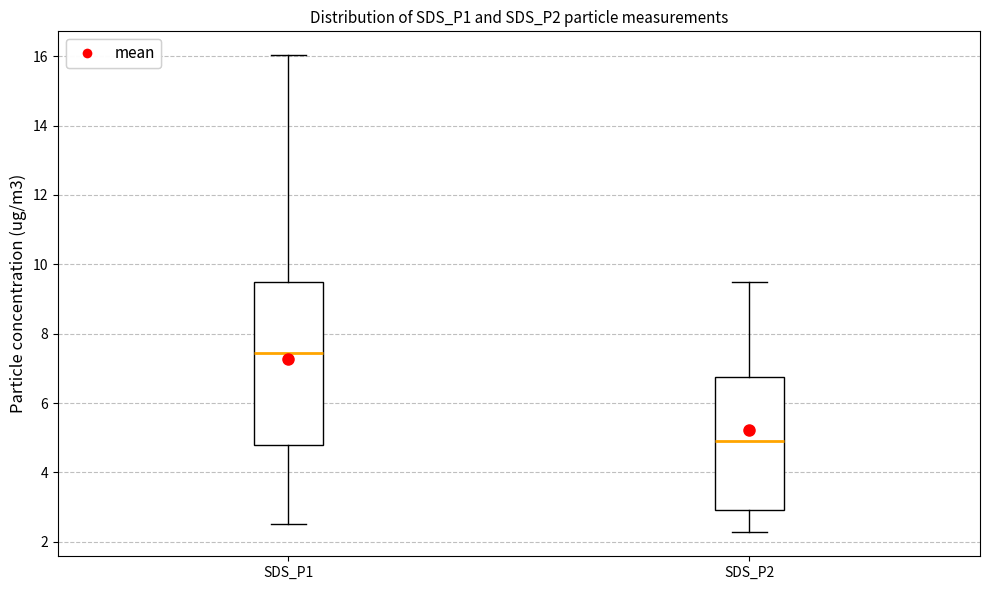

Reading left to right, read every box against the y-axis: the position of its median line, the range the box covers, and the ends of its whiskers. The values are not printed on the chart, so give them approximately, as read against the axis.

SDS_P1: median 7.4, box 4.8 to 9.6, whiskers 2.6 to 16.0
SDS_P2: median 5.0, box 3.0 to 6.8, whiskers 2.2 to 9.6